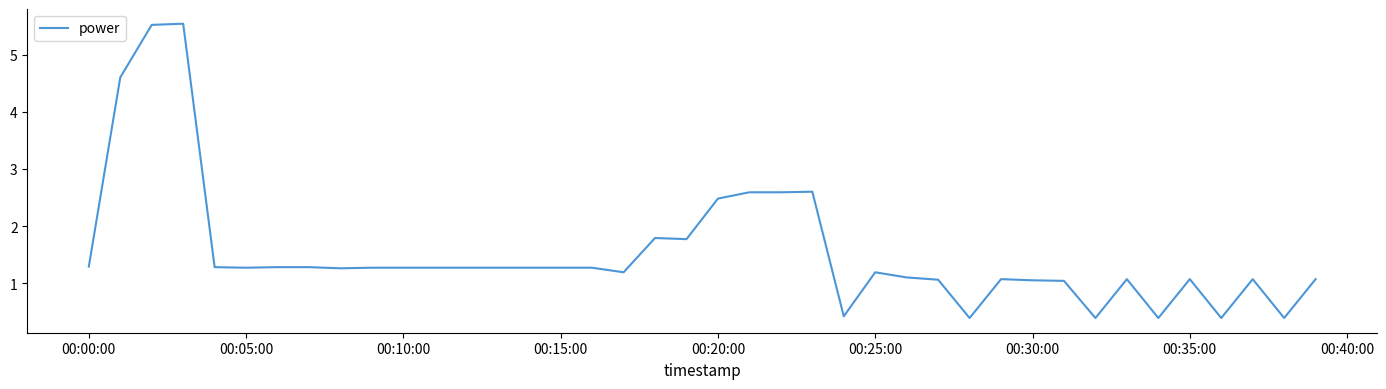

How many distinct data groups are displayed?

1